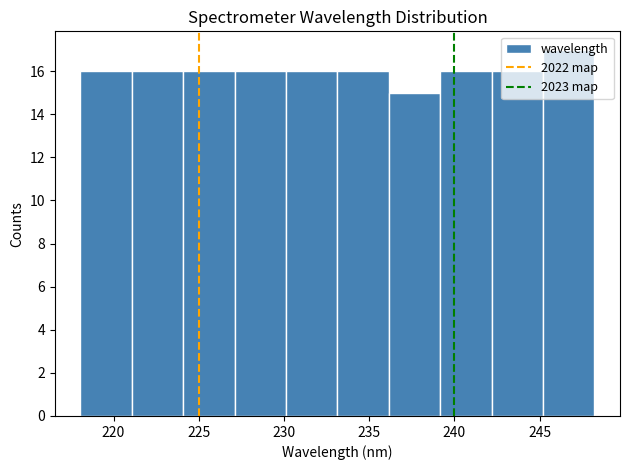

Over which range of the x-axis is the bar tallest?

245 to 248